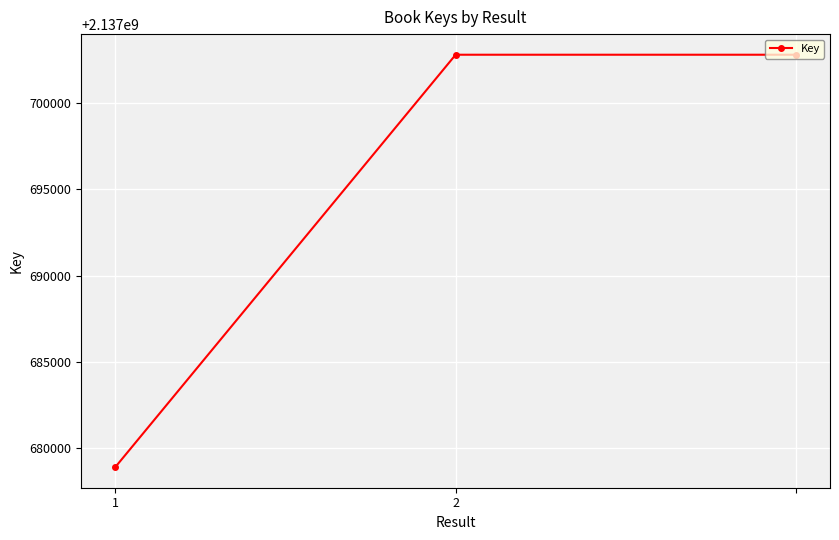

Reading right to left, extract all data points from this chart.

2137702826	2137702826	2137678869